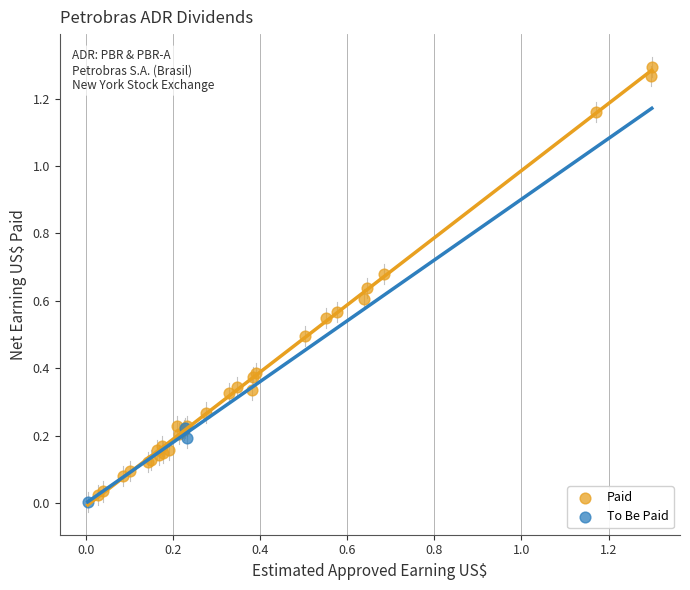

Which series has the widest spread of Y values?

Paid